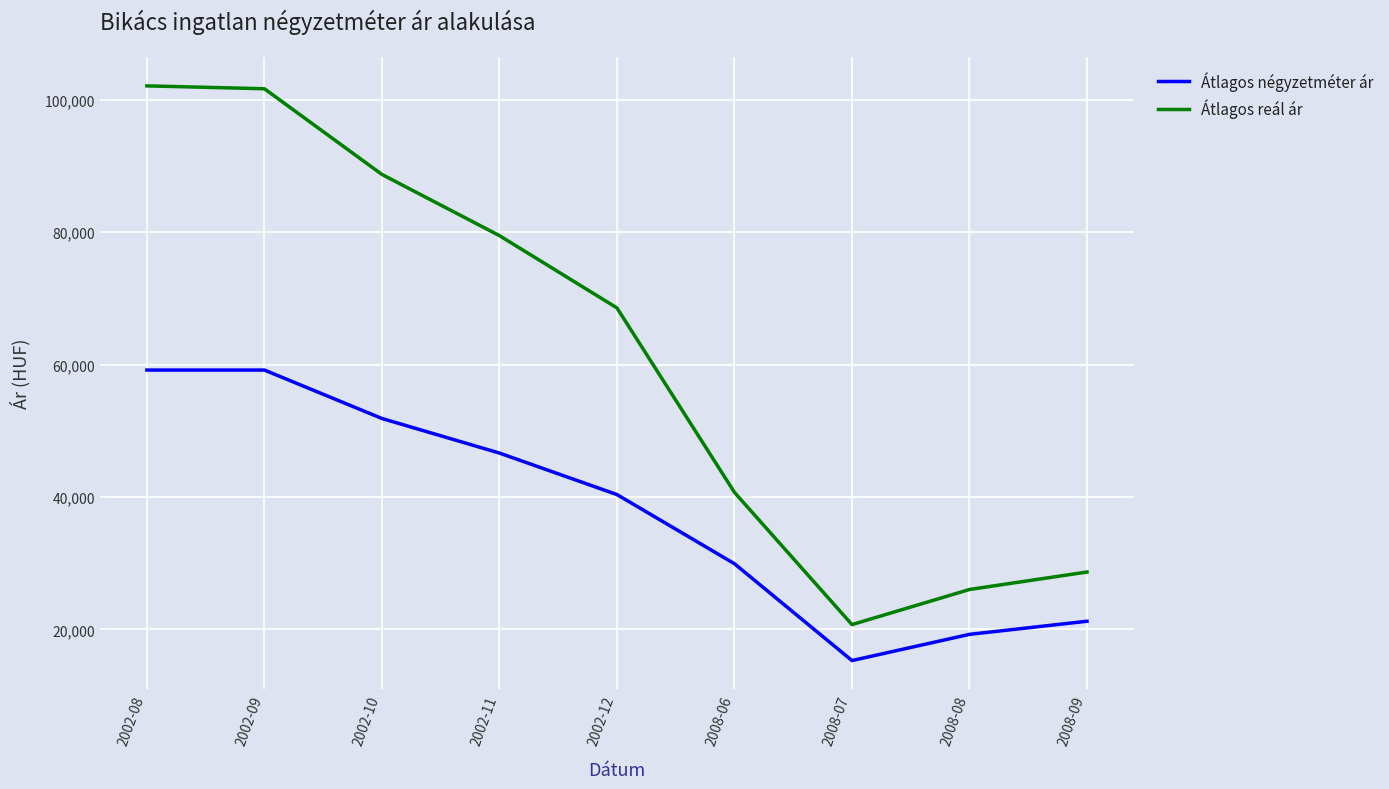

How many interior local valleys does the Átlagos négyzetméter ár series have?

1